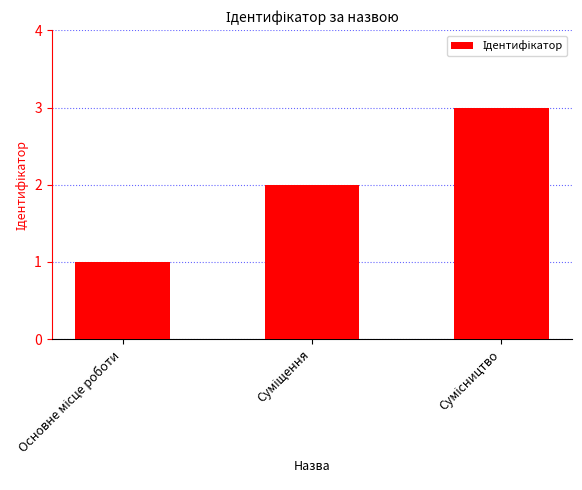

How many data points does each series have?

3